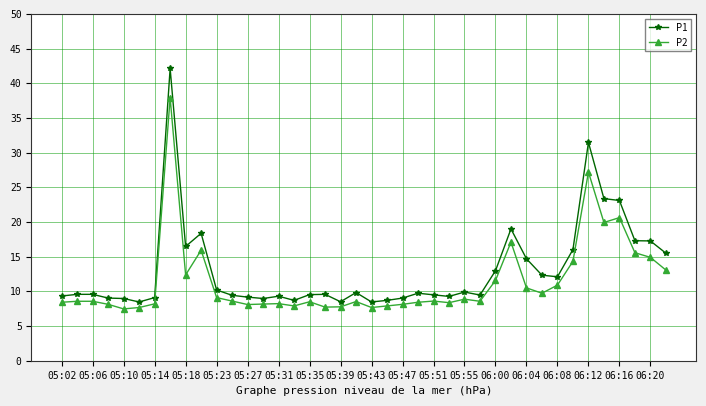

True or false: P2 and P1 cross at least once.

False